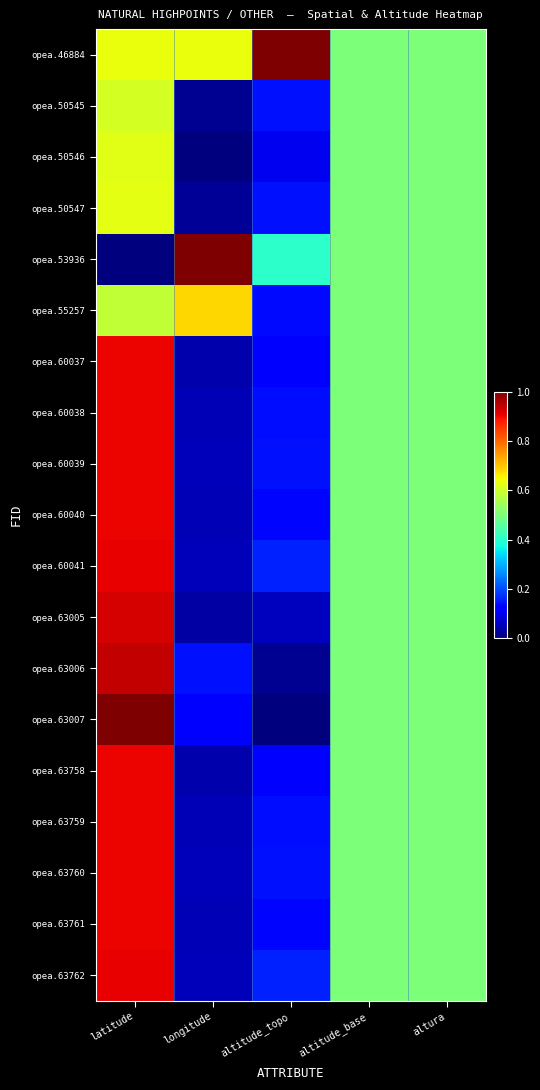

Reading right to left, transcribe all the data shown in this chart.

opea.46884: altura=0.5	altitude_base=0.5	altitude_topo=1.0	longitude=0.6	latitude=0.6
opea.50545: altura=0.5	altitude_base=0.5	altitude_topo=0.1	longitude=0.0	latitude=0.6
opea.50546: altura=0.5	altitude_base=0.5	altitude_topo=0.1	longitude=0.0	latitude=0.6
opea.50547: altura=0.5	altitude_base=0.5	altitude_topo=0.1	longitude=0.0	latitude=0.6
opea.53936: altura=0.5	altitude_base=0.5	altitude_topo=0.4	longitude=1.0	latitude=0.0
opea.55257: altura=0.5	altitude_base=0.5	altitude_topo=0.1	longitude=0.7	latitude=0.6
opea.60037: altura=0.5	altitude_base=0.5	altitude_topo=0.1	longitude=0.0	latitude=0.9
opea.60038: altura=0.5	altitude_base=0.5	altitude_topo=0.1	longitude=0.1	latitude=0.9
opea.60039: altura=0.5	altitude_base=0.5	altitude_topo=0.1	longitude=0.1	latitude=0.9
opea.60040: altura=0.5	altitude_base=0.5	altitude_topo=0.1	longitude=0.0	latitude=0.9
opea.60041: altura=0.5	altitude_base=0.5	altitude_topo=0.2	longitude=0.1	latitude=0.9
opea.63005: altura=0.5	altitude_base=0.5	altitude_topo=0.1	longitude=0.0	latitude=0.9
opea.63006: altura=0.5	altitude_base=0.5	altitude_topo=0.0	longitude=0.1	latitude=0.9
opea.63007: altura=0.5	altitude_base=0.5	altitude_topo=0.0	longitude=0.1	latitude=1.0
opea.63758: altura=0.5	altitude_base=0.5	altitude_topo=0.1	longitude=0.0	latitude=0.9
opea.63759: altura=0.5	altitude_base=0.5	altitude_topo=0.1	longitude=0.1	latitude=0.9
opea.63760: altura=0.5	altitude_base=0.5	altitude_topo=0.1	longitude=0.1	latitude=0.9
opea.63761: altura=0.5	altitude_base=0.5	altitude_topo=0.1	longitude=0.0	latitude=0.9
opea.63762: altura=0.5	altitude_base=0.5	altitude_topo=0.2	longitude=0.1	latitude=0.9